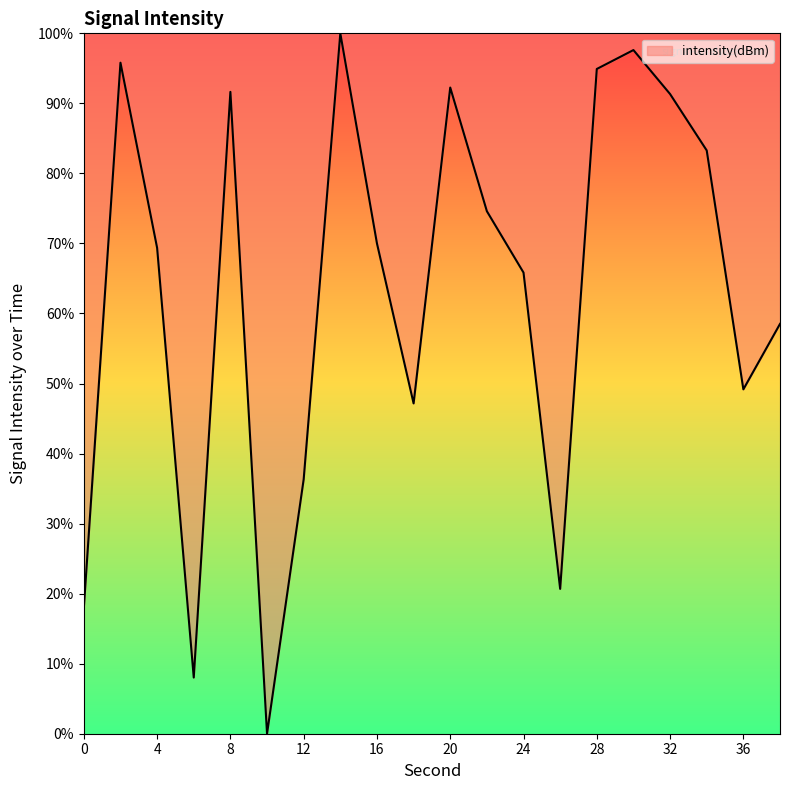

What is the difference between the second highest and second lowest values?

89.6